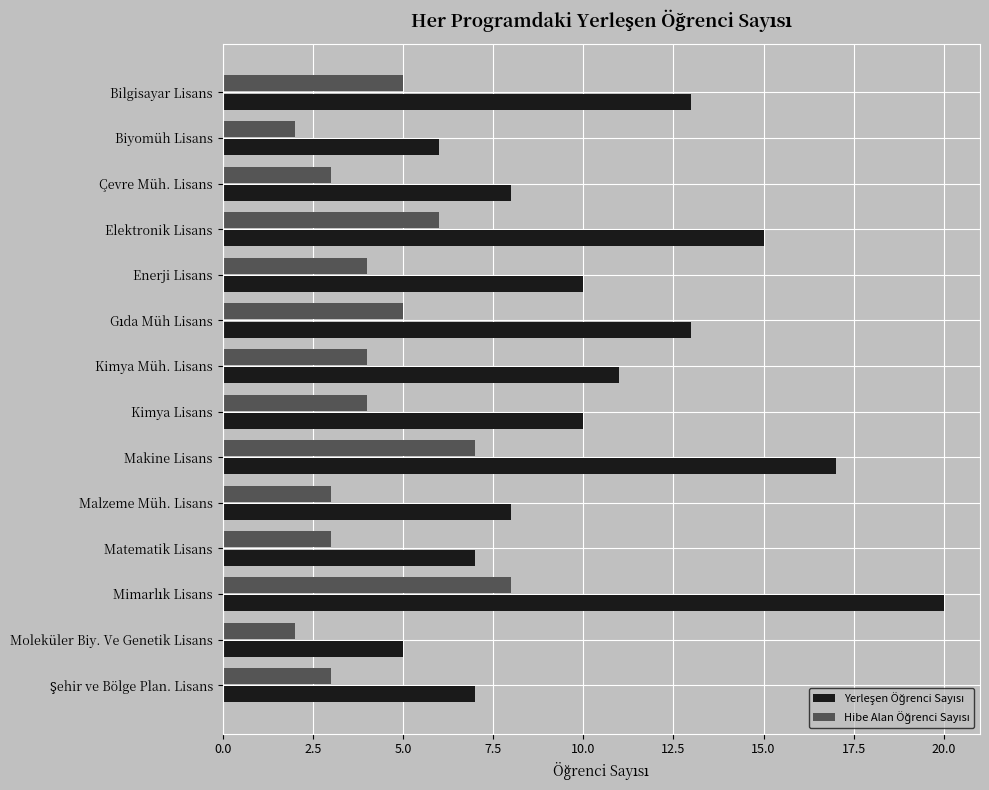

What is the difference between the highest and lowest values at Çevre Müh. Lisans?

5